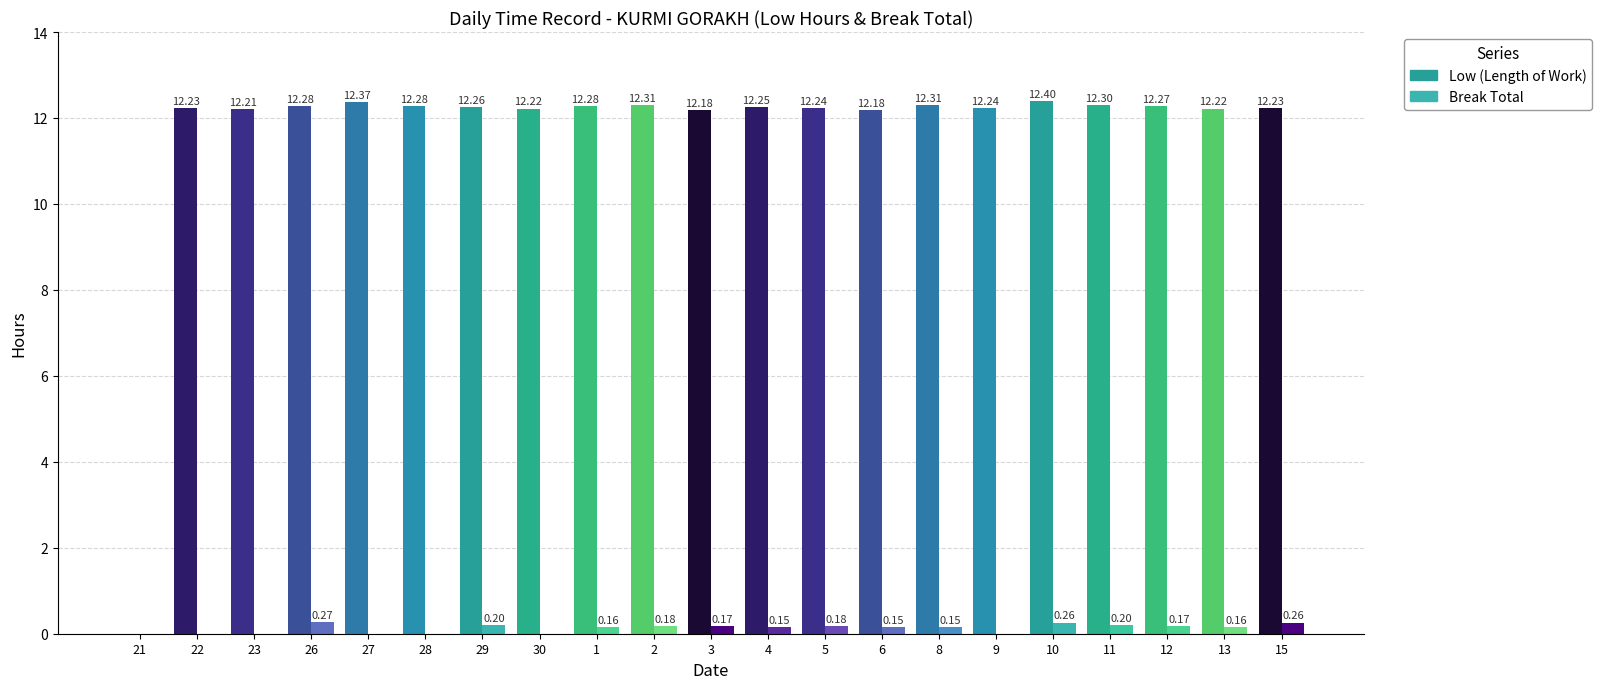

At which category is the sum across all series the highest?

10